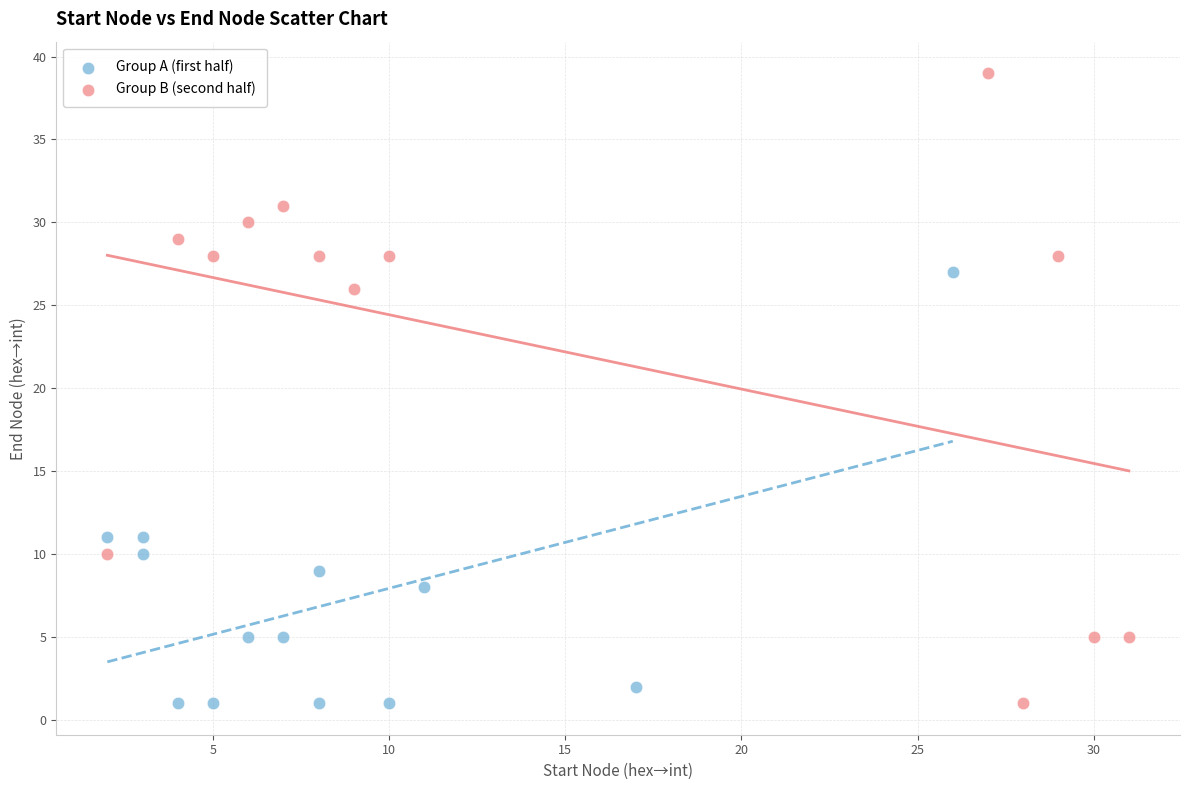

Which series has the widest spread of Y values?

Group B (second half)